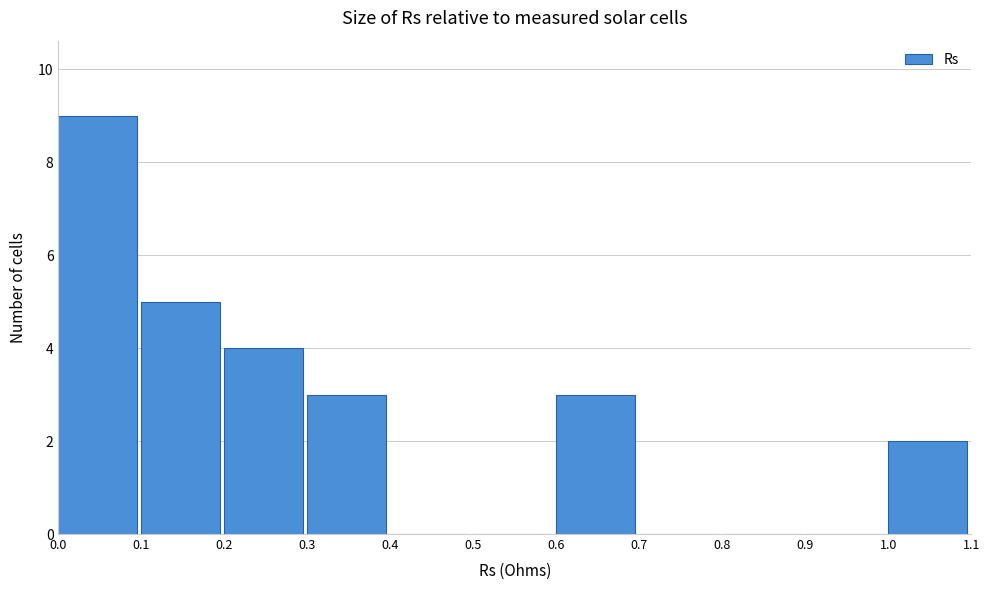

How tall is the bar that spans 0.0 to 0.1 on the x-axis? The values are not printed on the chart, so give them approximately, as read against the axis.

9